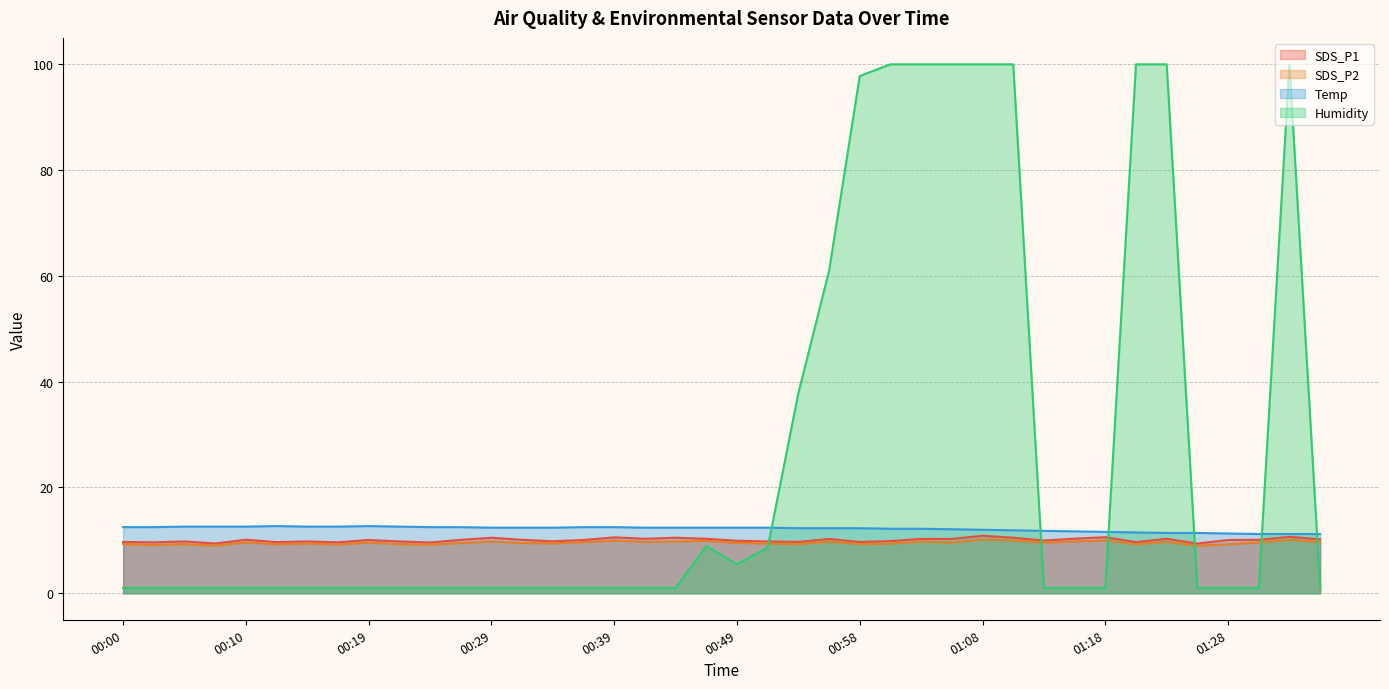

Where is the first local maximum for SDS_P2?

00:05